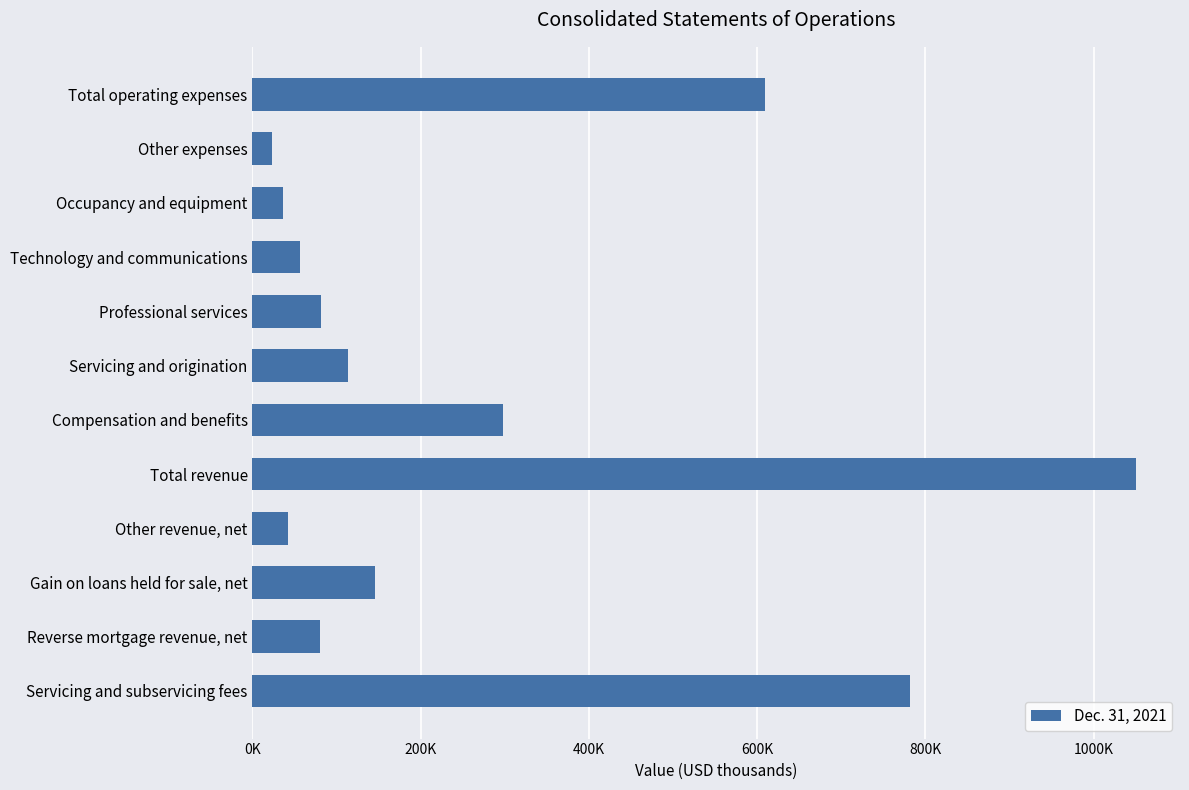

List the labels in order of value, largest first.

Total revenue, Servicing and subservicing fees, Total operating expenses, Compensation and benefits, Gain on loans held for sale, net, Servicing and origination, Professional services, Reverse mortgage revenue, net, Technology and communications, Other revenue, net, Occupancy and equipment, Other expenses